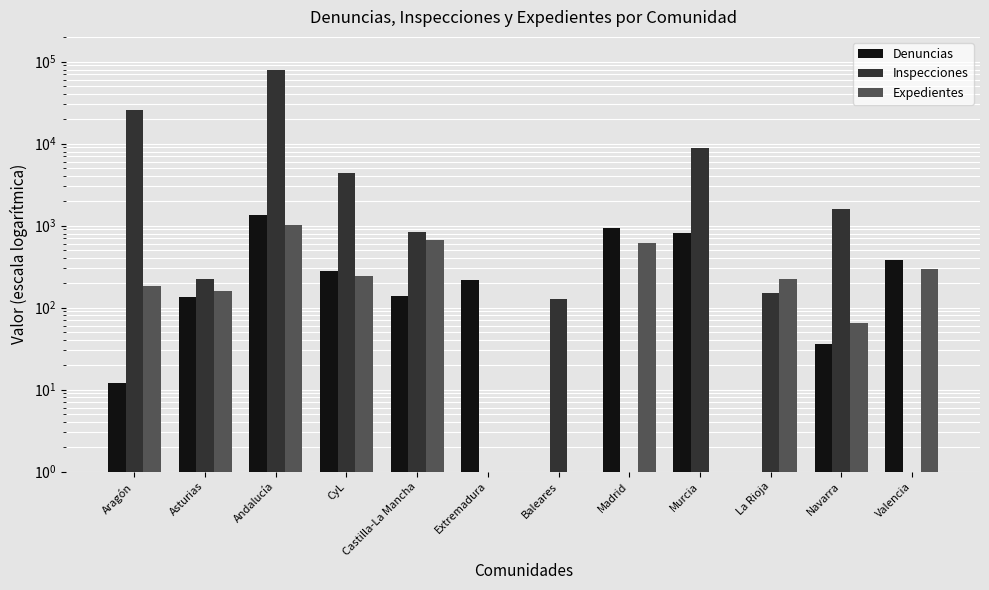

What is the spread (max minus min) of values at Aragón?

25313